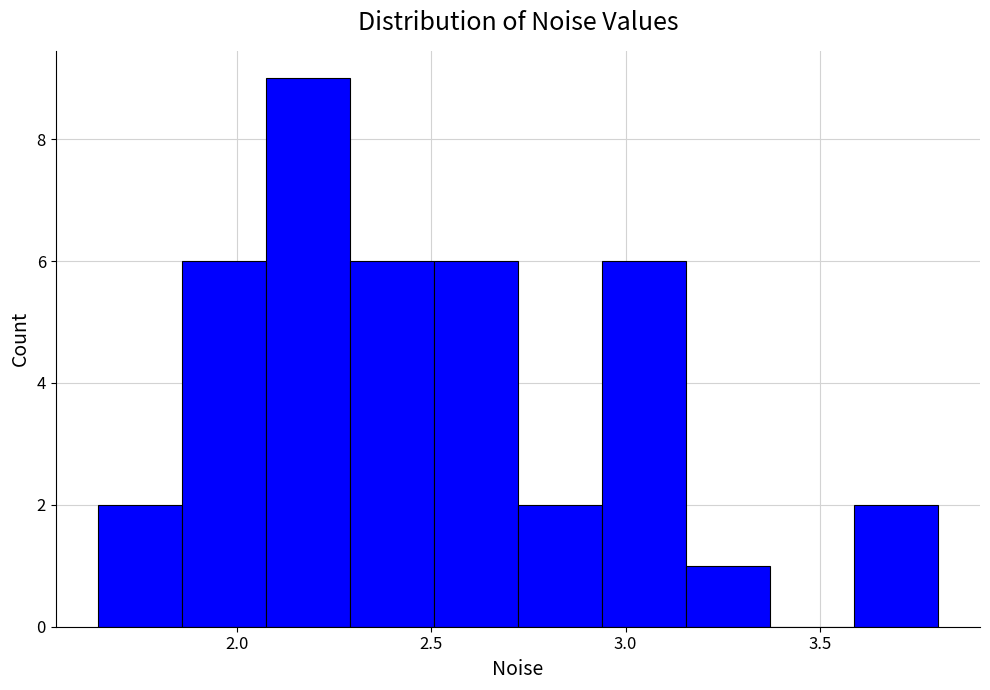

Reading left to right, list every bar in this chart as the range it spans on the x-axis followed by its height. Neither the bar edges nor the heights are printed on the chart, so give them approximately, as read against the axes.

1.65 to 1.85: 2
1.85 to 2.05: 6
2.05 to 2.30: 9
2.30 to 2.50: 6
2.50 to 2.70: 6
2.70 to 2.95: 2
2.95 to 3.15: 6
3.15 to 3.35: 1
3.35 to 3.60: 0
3.60 to 3.80: 2